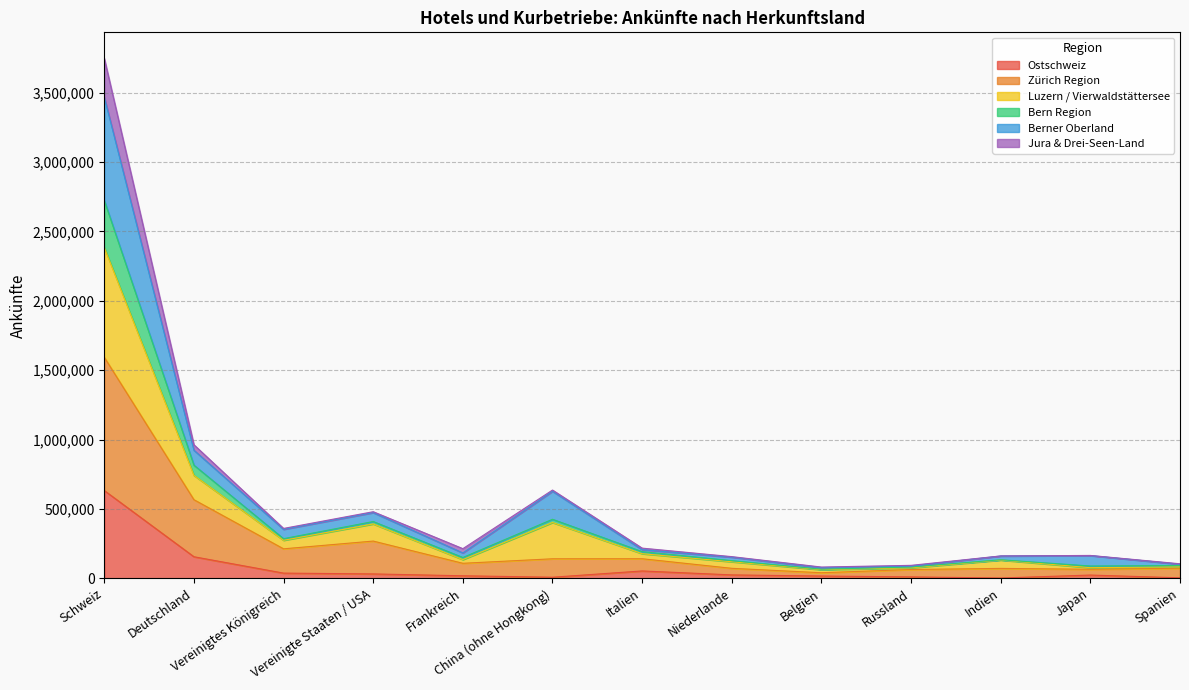

At which label does Ostschweiz reach its peak?

Schweiz